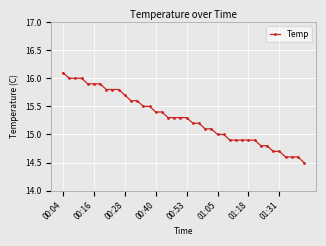

What is the sum of all values?

611.5